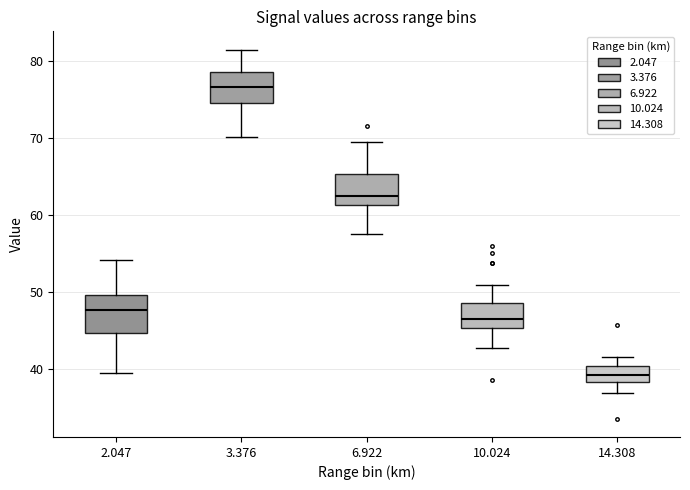

Which box's median line is the lowest?

14.308